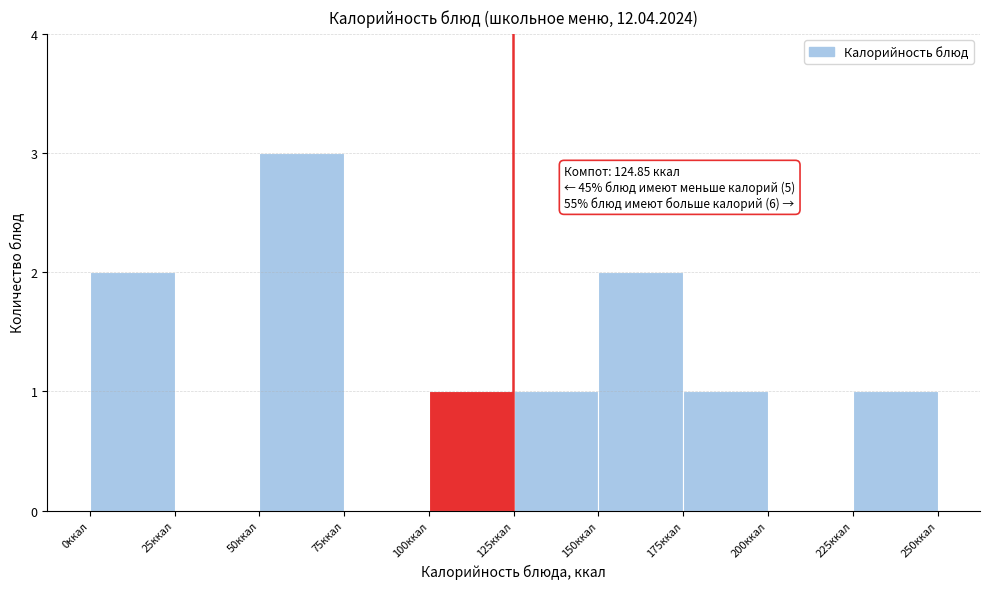

Over which range of the x-axis is the bar tallest?

50 to 75